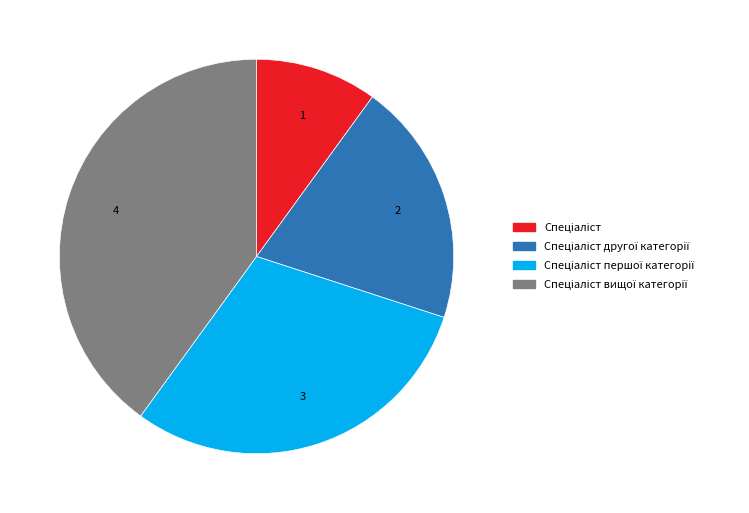

Does any single category account for the majority?

No